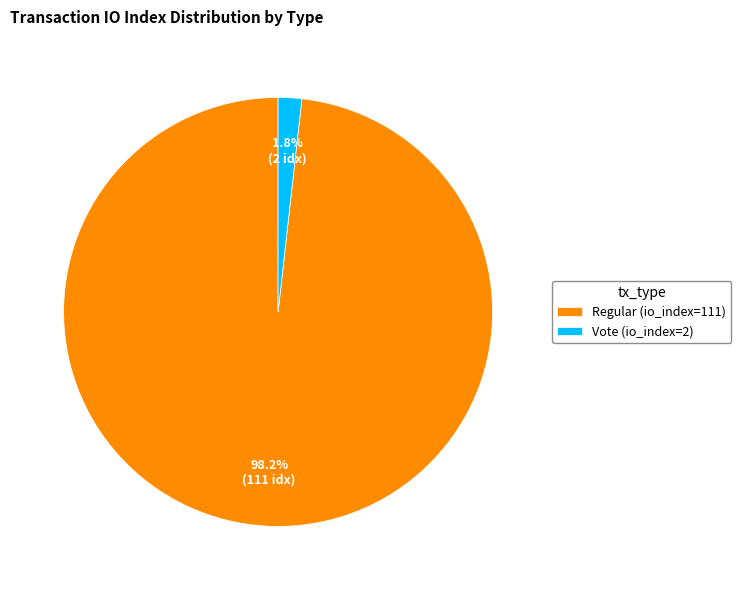

What percentage is NOT represented by Vote (io_index=2)?

98.2%